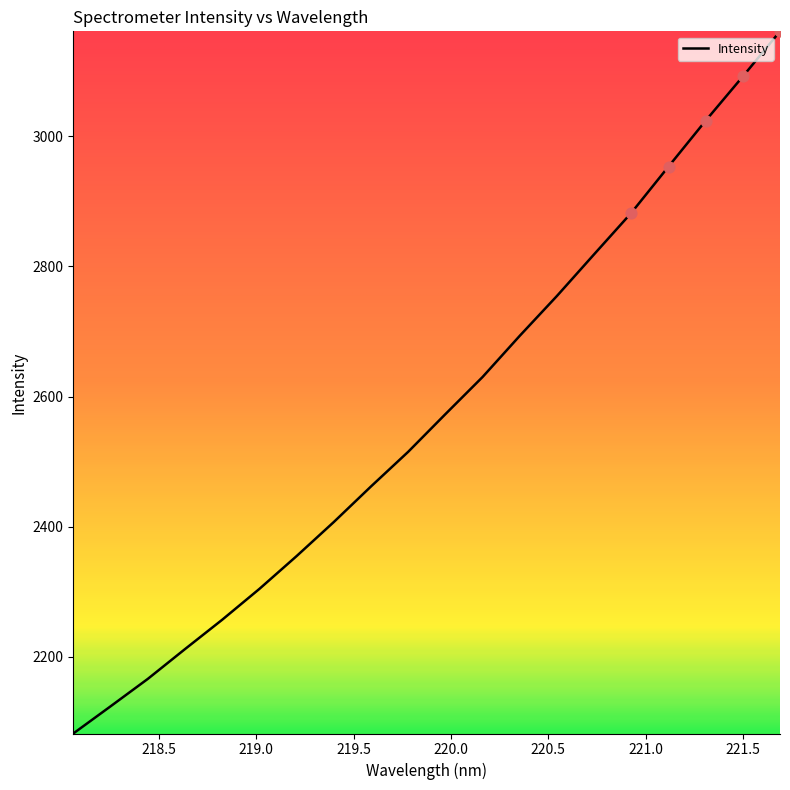

What is the minimum value shown in the chart?

2082.3